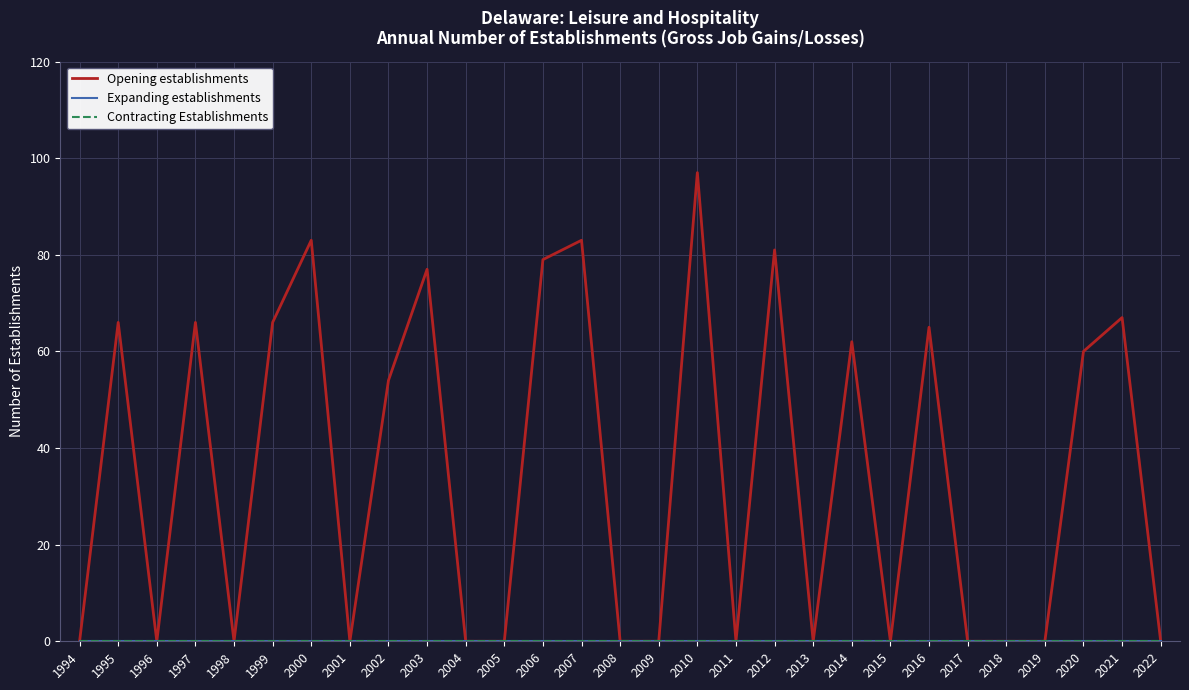

True or false: Opening establishments and Expanding establishments intersect in this chart.

False